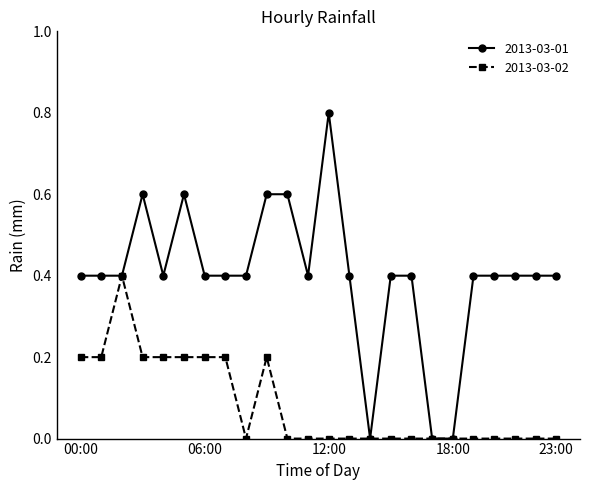

What is the difference between the maximum and minimum values in the 2013-03-02 series?

0.4